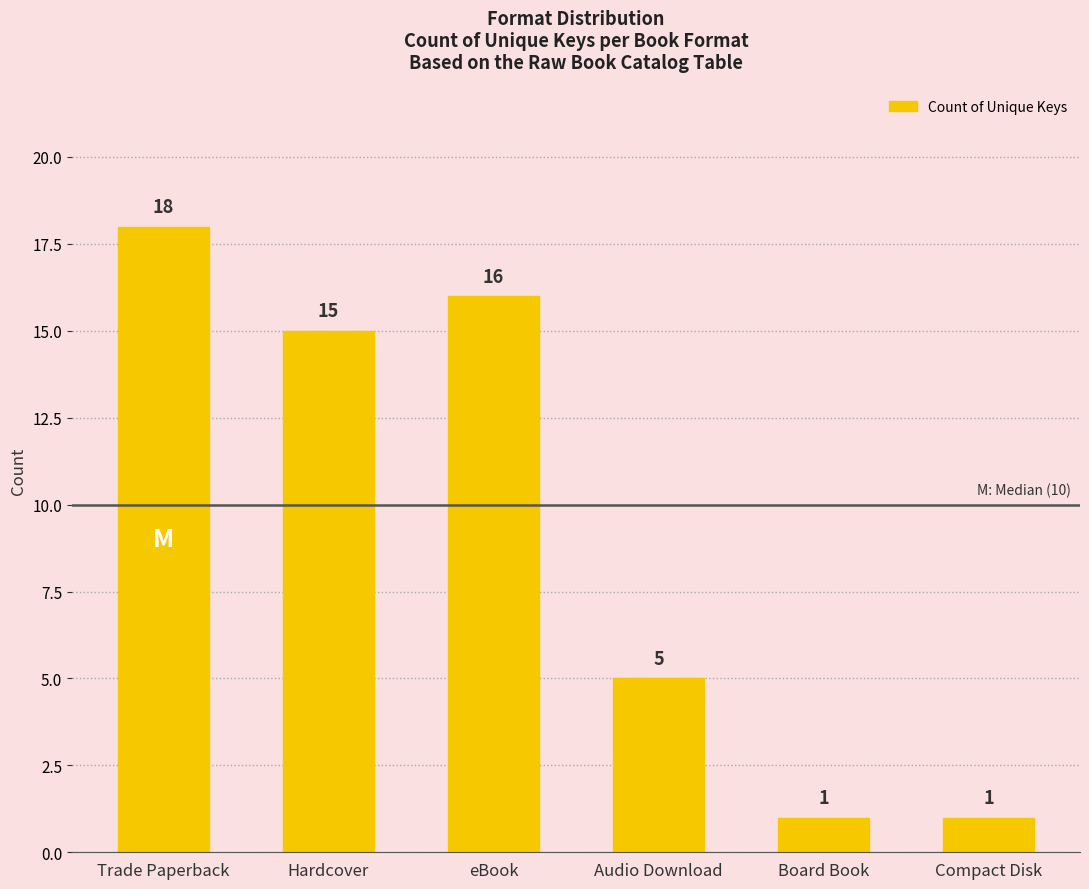

What is the label of the 4th bar from the left?

Audio Download